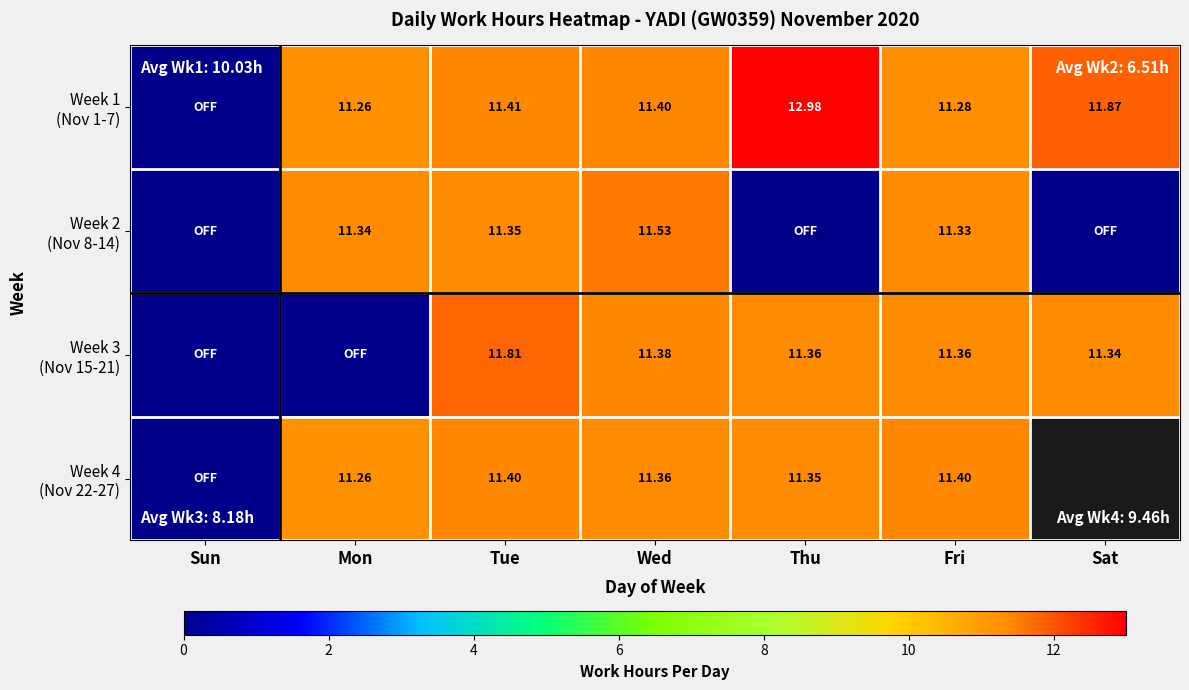

How many series are shown in this chart?

4